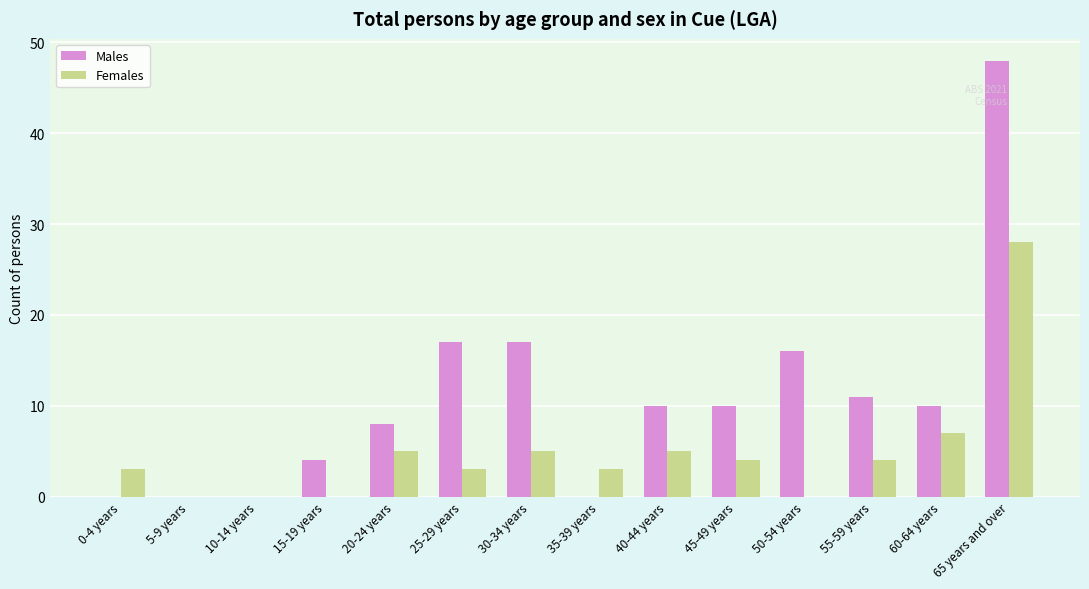

Count the number of categories in the chart.

14